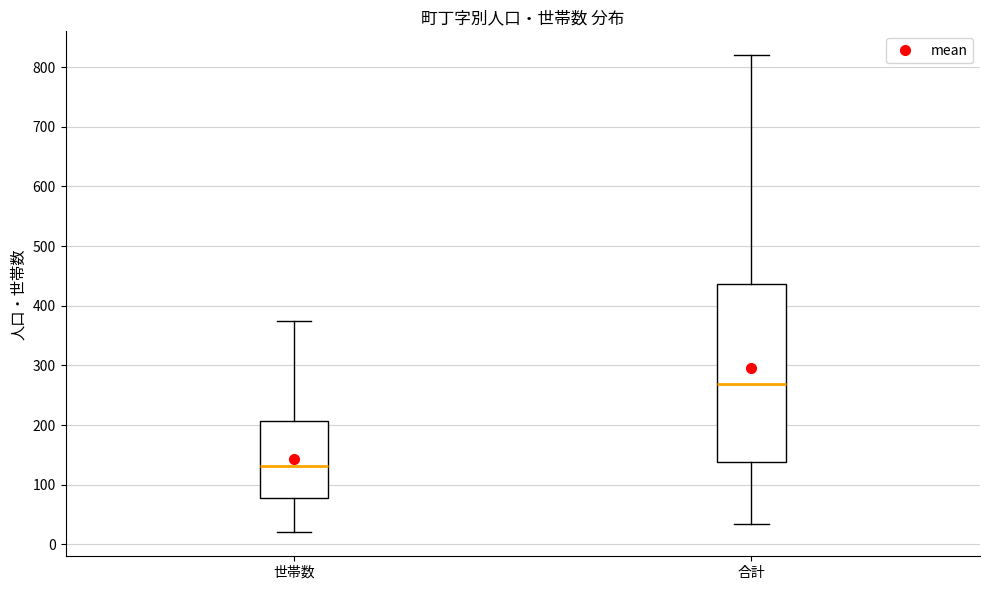

Which box is the tallest, from its lower edge to its upper edge?

合計